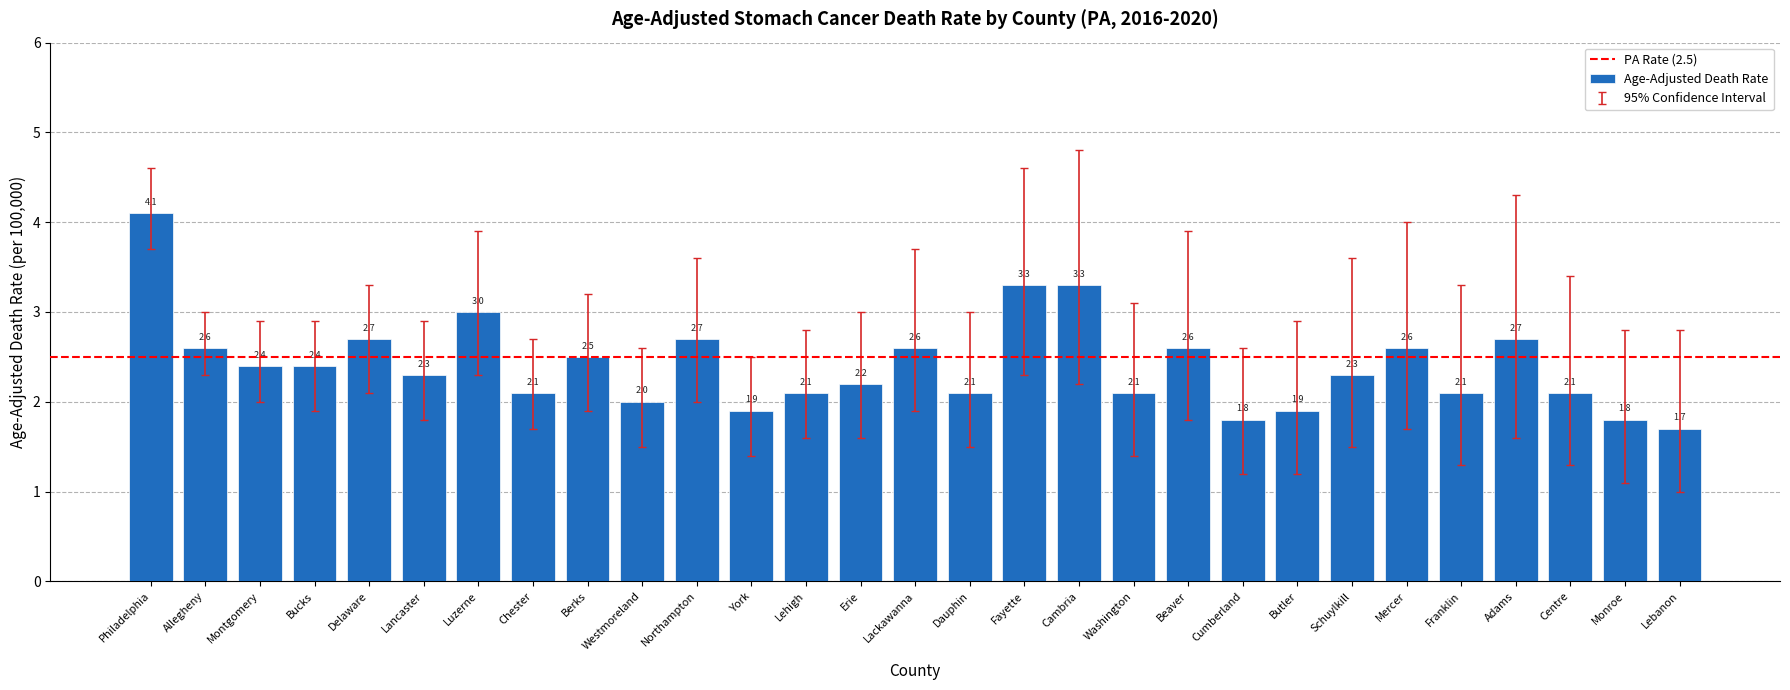

What is the ratio of the value at Butler to the value at Montgomery?

0.8